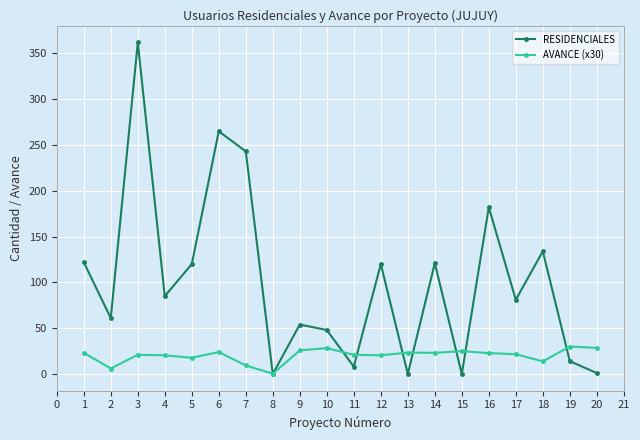

True or false: AVANCE (x30) has a value of 33.4 at 11.

False